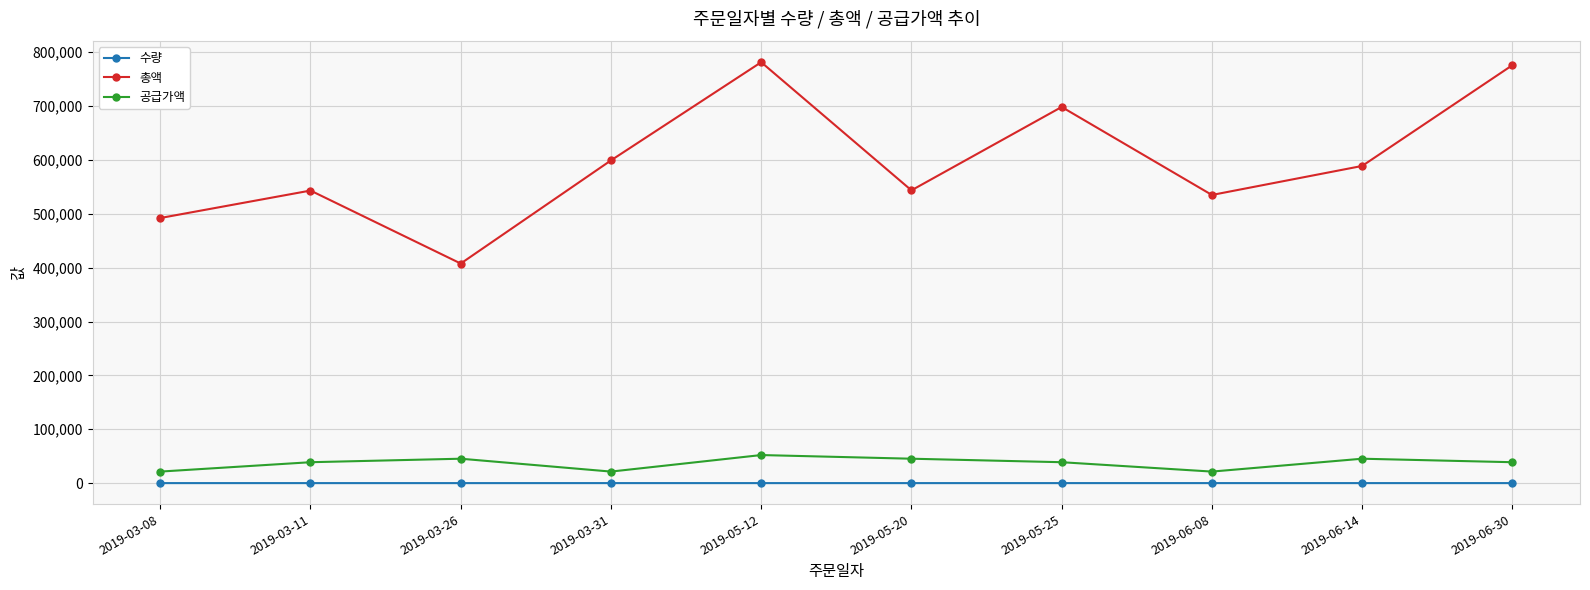

How many lines are shown in the chart?

3